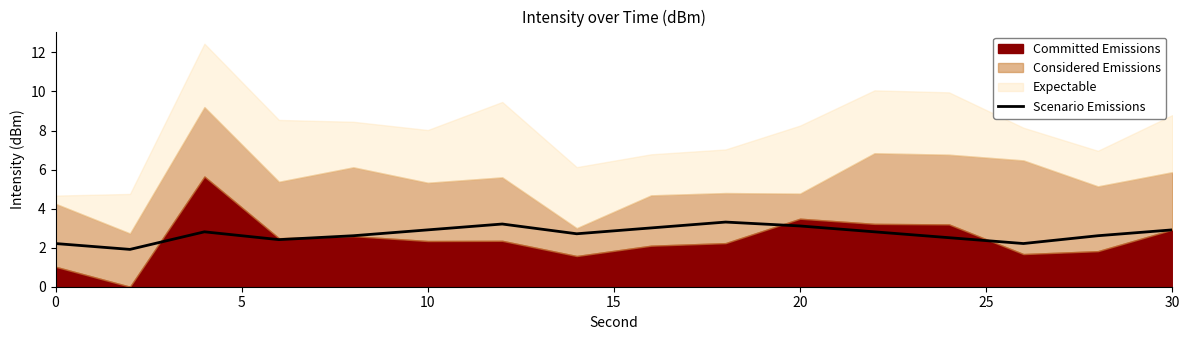

The Scenario Emissions series shows 1.1 at 10. True or false?

False